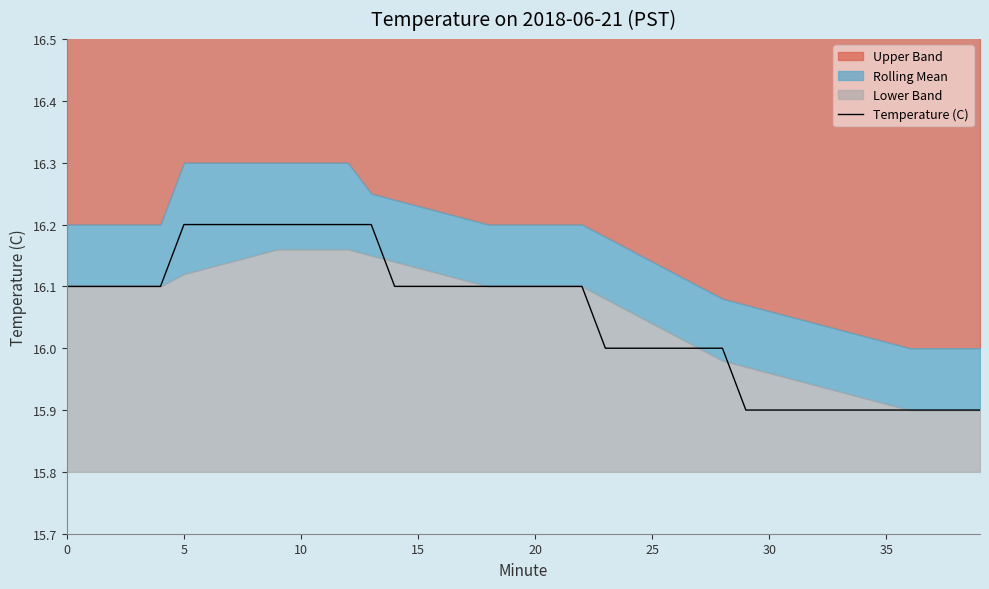

The value at 26 is 16.0. True or false?

True